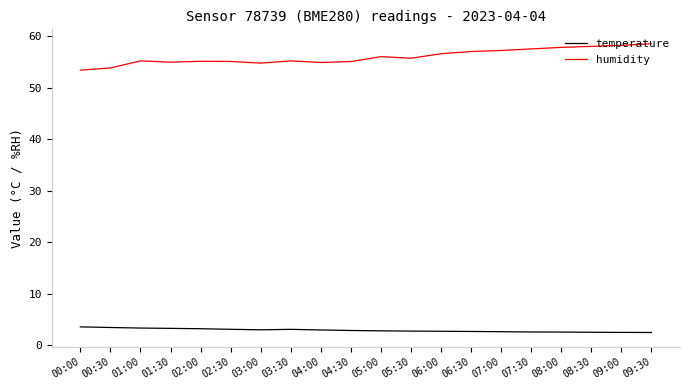

What position from the right is 00:30?

19